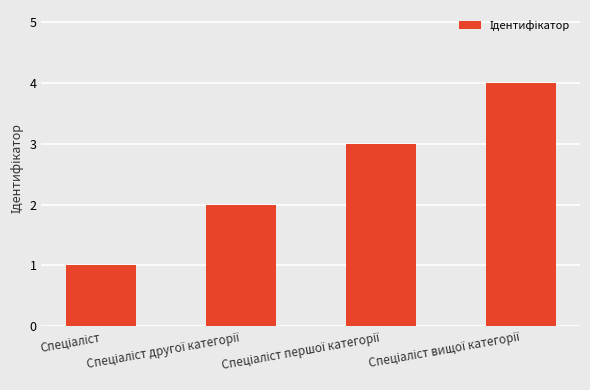

What is the sum of all values?

10